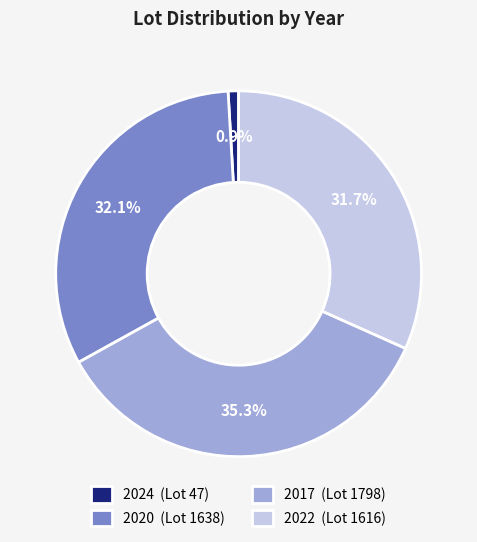

How many slices are in this pie chart?

4